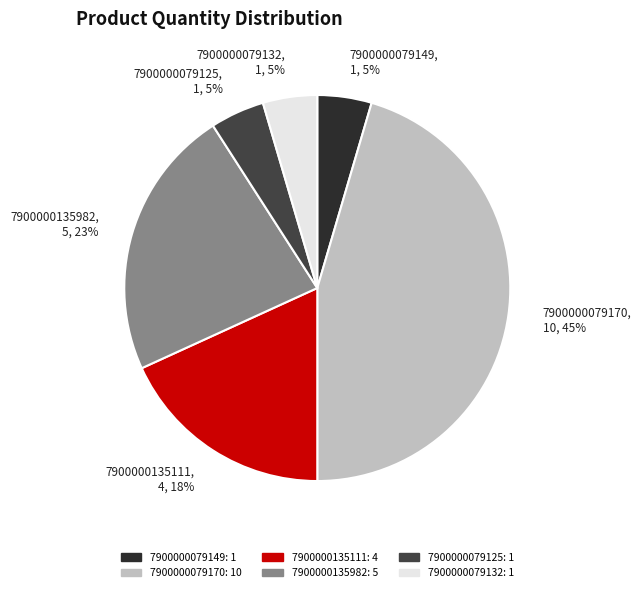

To the nearest percent, what is the average slice percentage?

17%